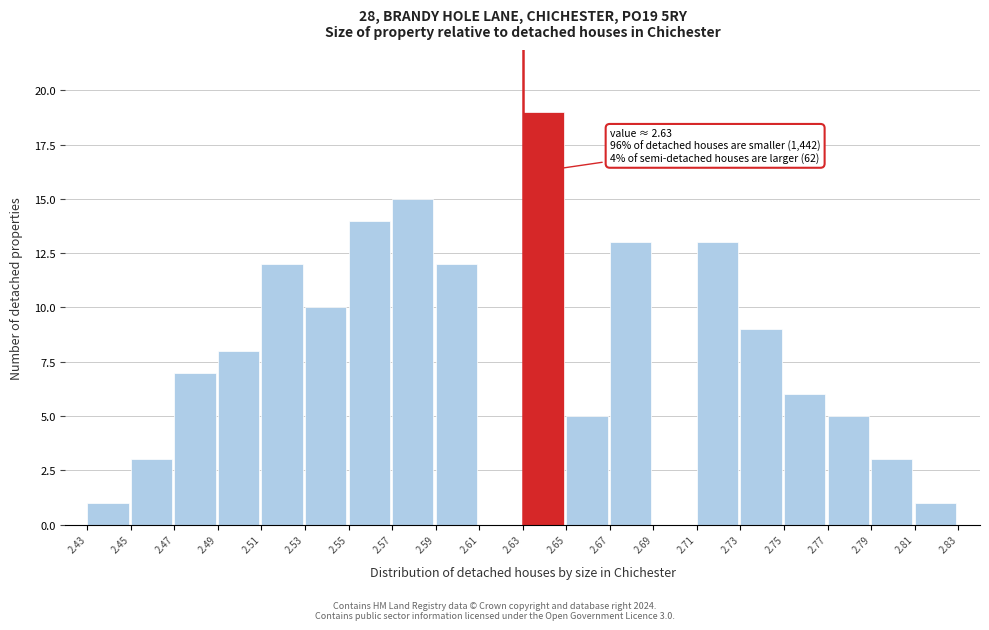

Over which range of the x-axis is the bar tallest?

2.63 to 2.65